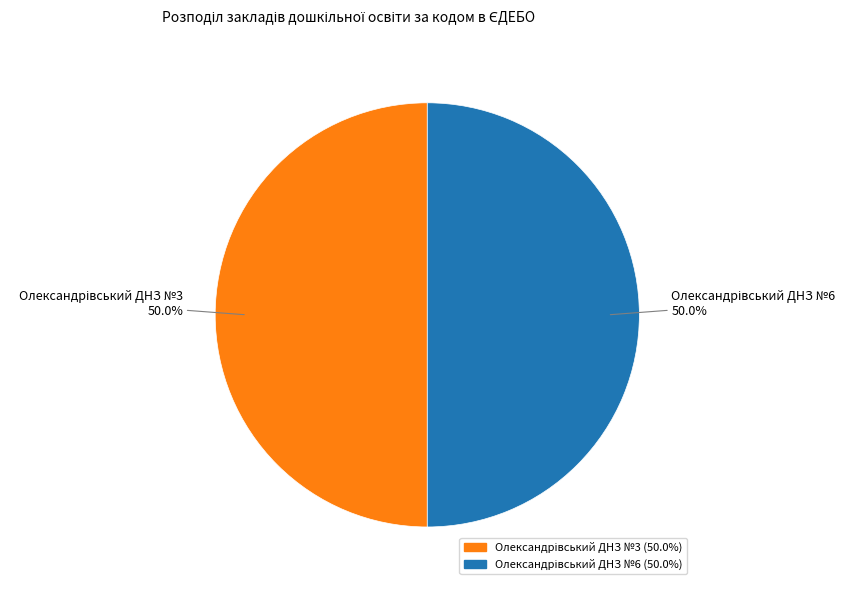

Rank the categories by value from highest to lowest.

Олександрівський ДНЗ №6, Олександрівський ДНЗ №3